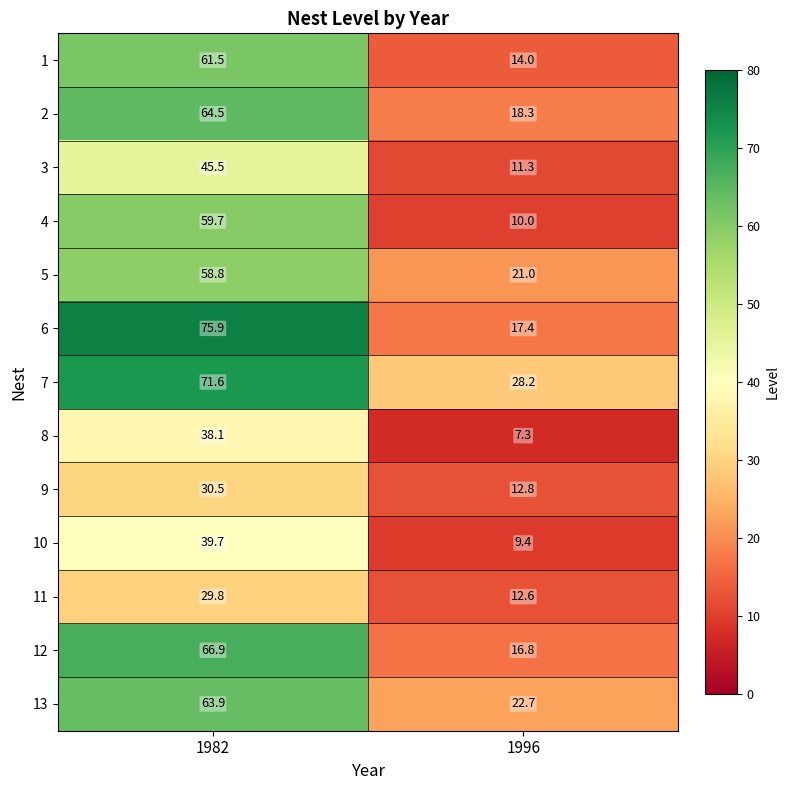

What is the spread (max minus min) of values at 1996?

20.9